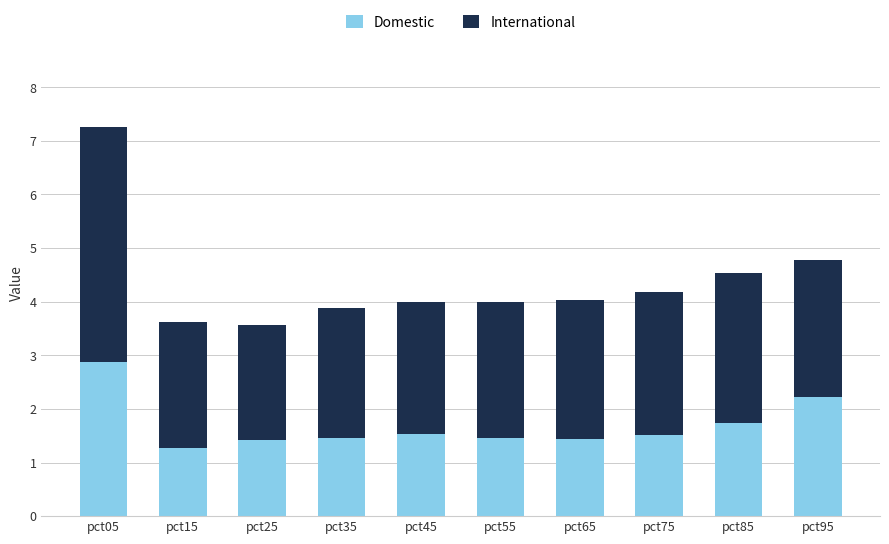

What is the average value of the Domestic series?

1.7